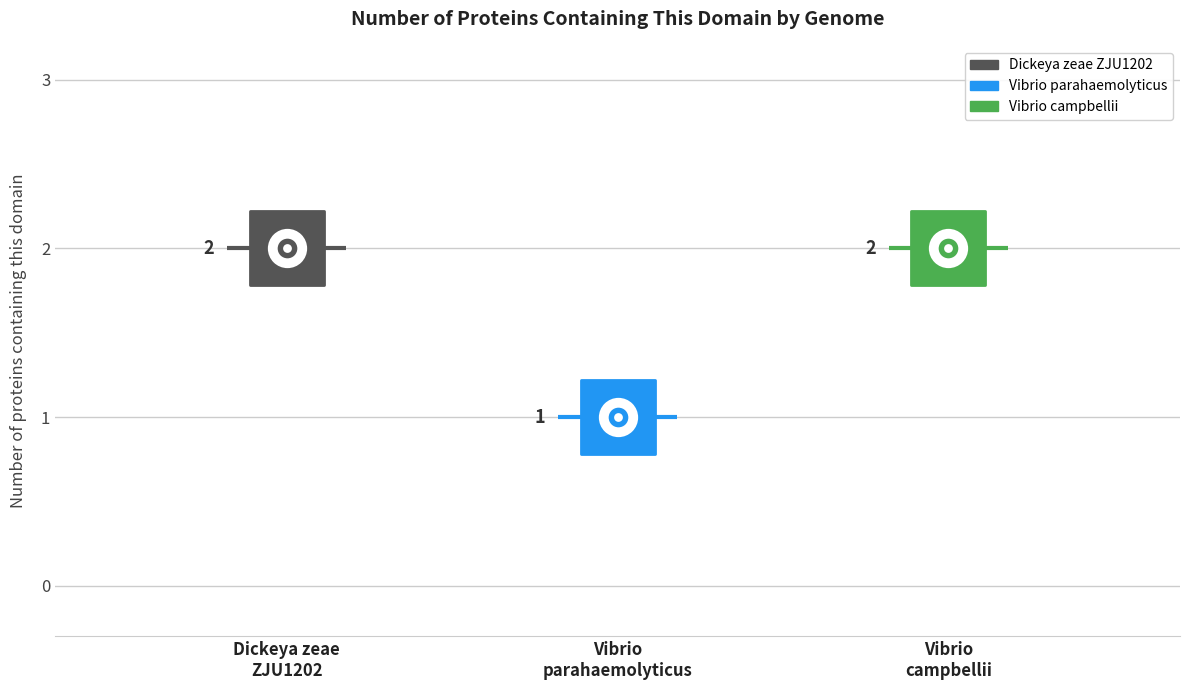

What is the ratio of the value at Dickeya zeae ZJU1202 to the value at Vibrio parahaemolyticus?

2.0